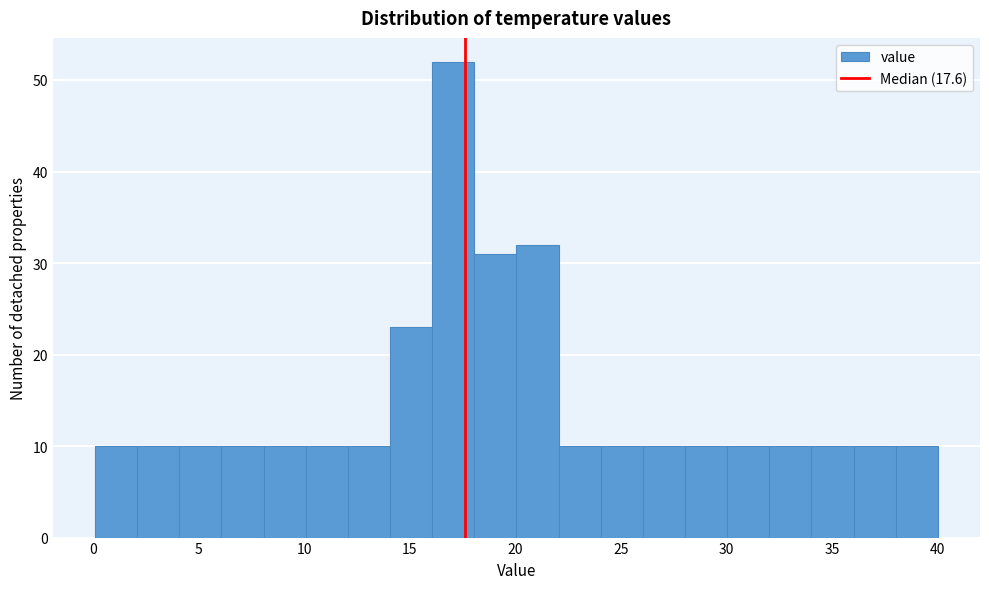

Around what value on the x-axis is the tallest bar? Give the approximate position of its centre, as read against the axis.

17.0